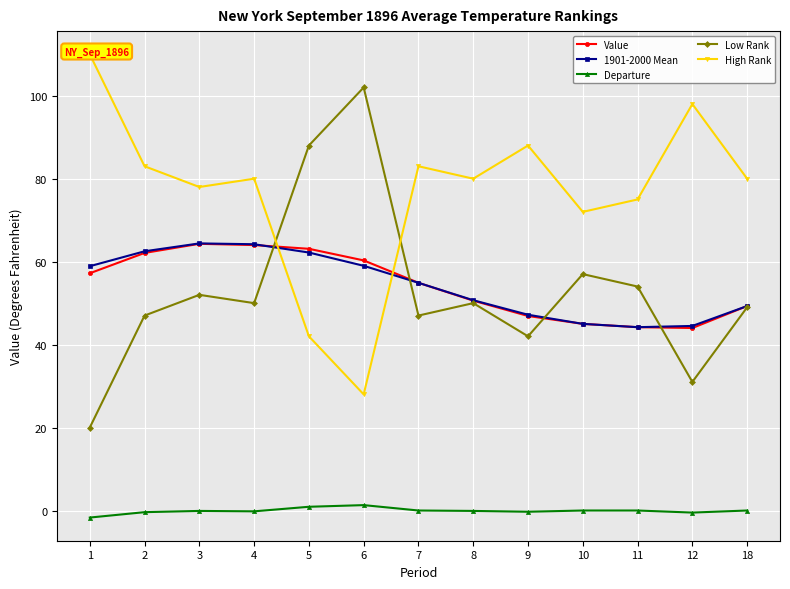

Which label corresponds to the largest value in the chart?

1